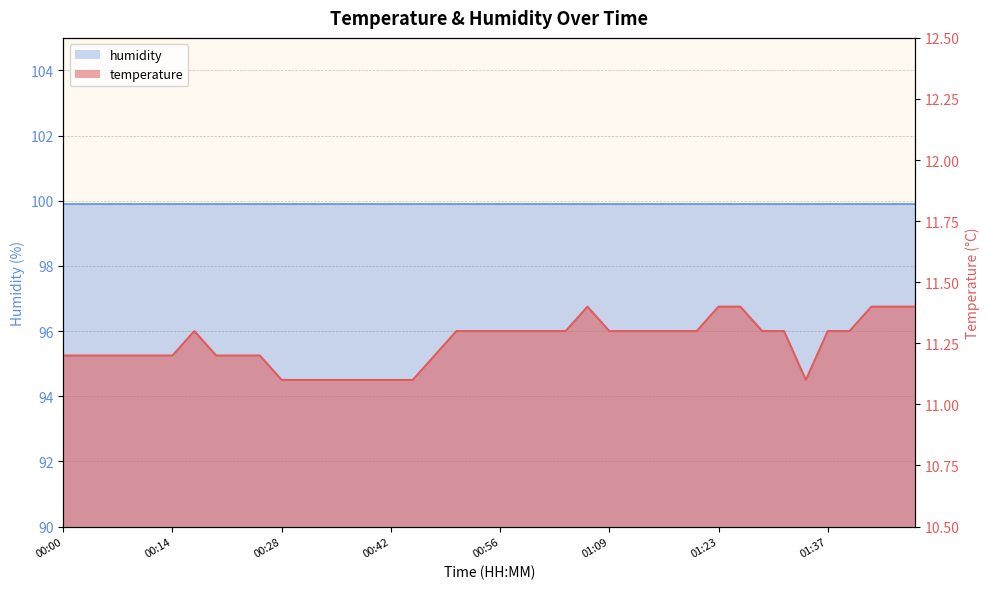

True or false: the data has more than 0 interior local peaks.

True